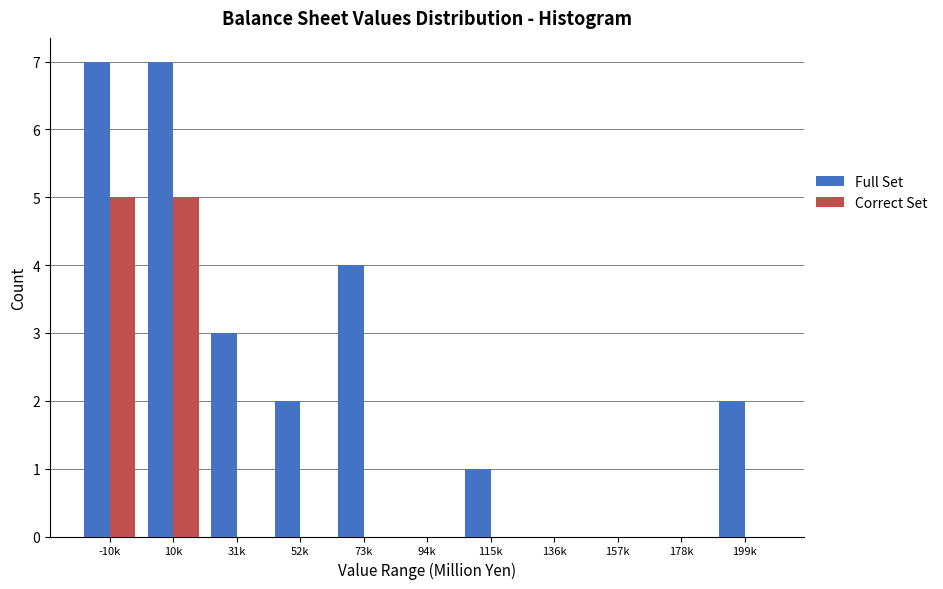

Reading right to left, transcribe all the data shown in this chart.

Full Set: 199k=2	178k=0	157k=0	136k=0	115k=1	94k=0	73k=4	52k=2	31k=3	10k=7	-10k=7
Correct Set: 199k=0	178k=0	157k=0	136k=0	115k=0	94k=0	73k=0	52k=0	31k=0	10k=5	-10k=5